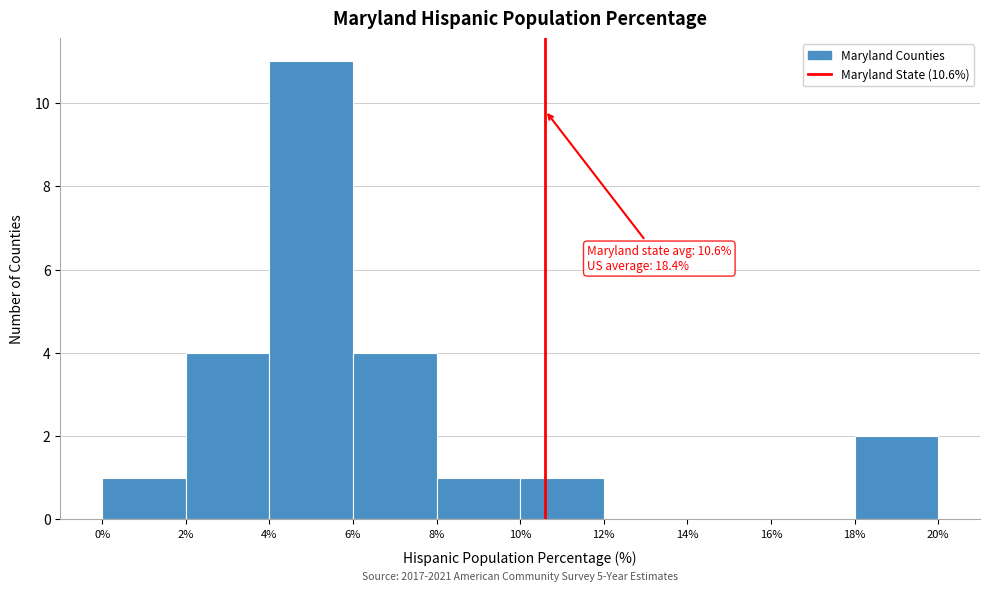

Which range on the x-axis has the tallest bar?

4% to 6%